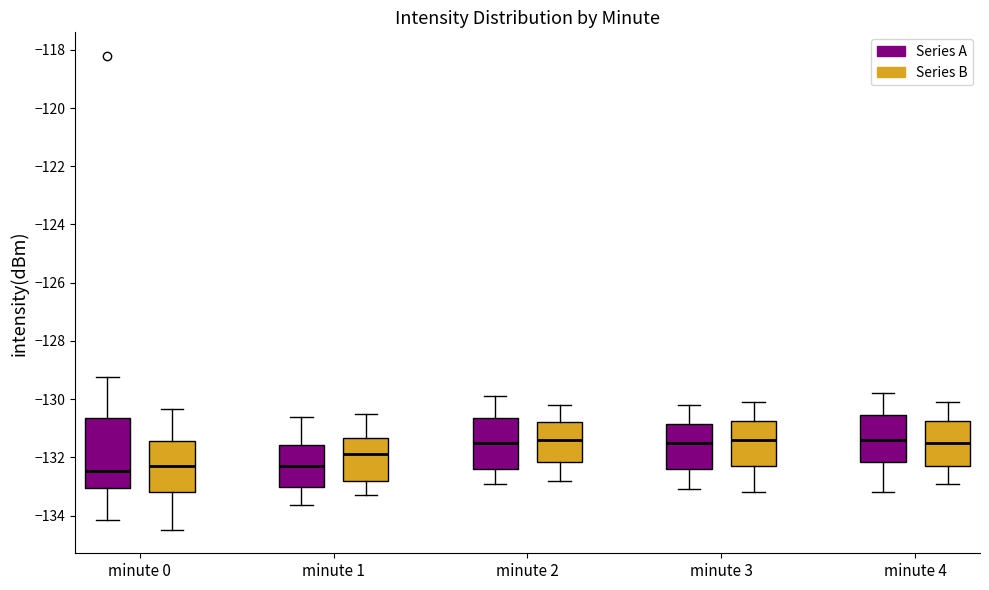

Reading left to right, read every box against the y-axis: the position of its median line, the range the box covers, and the ends of its whiskers. The values are not printed on the chart, so give them approximately, as read against the axis.

minute 0 (Series A): median -132.4, box -133.0 to -130.6, whiskers -134.2 to -129.2
minute 0 (Series B): median -132.2, box -133.2 to -131.4, whiskers -134.4 to -130.4
minute 1 (Series A): median -132.4, box -133.0 to -131.6, whiskers -133.6 to -130.6
minute 1 (Series B): median -131.8, box -132.8 to -131.4, whiskers -133.2 to -130.4
minute 2 (Series A): median -131.4, box -132.4 to -130.6, whiskers -132.8 to -129.8
minute 2 (Series B): median -131.4, box -132.2 to -130.8, whiskers -132.8 to -130.2
minute 3 (Series A): median -131.4, box -132.4 to -130.8, whiskers -133.0 to -130.2
minute 3 (Series B): median -131.4, box -132.2 to -130.8, whiskers -133.2 to -130.0
minute 4 (Series A): median -131.4, box -132.2 to -130.6, whiskers -133.2 to -129.8
minute 4 (Series B): median -131.4, box -132.2 to -130.8, whiskers -132.8 to -130.0